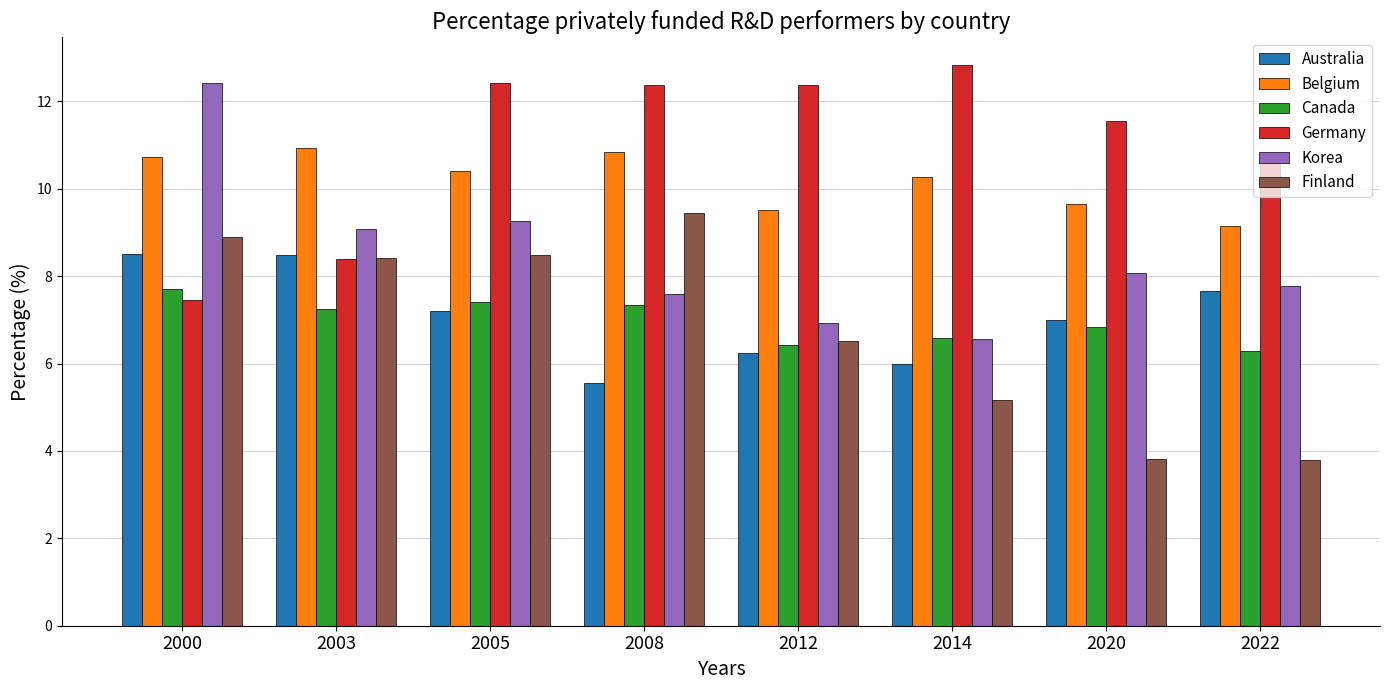

How many data points in Belgium are less than 10?

3